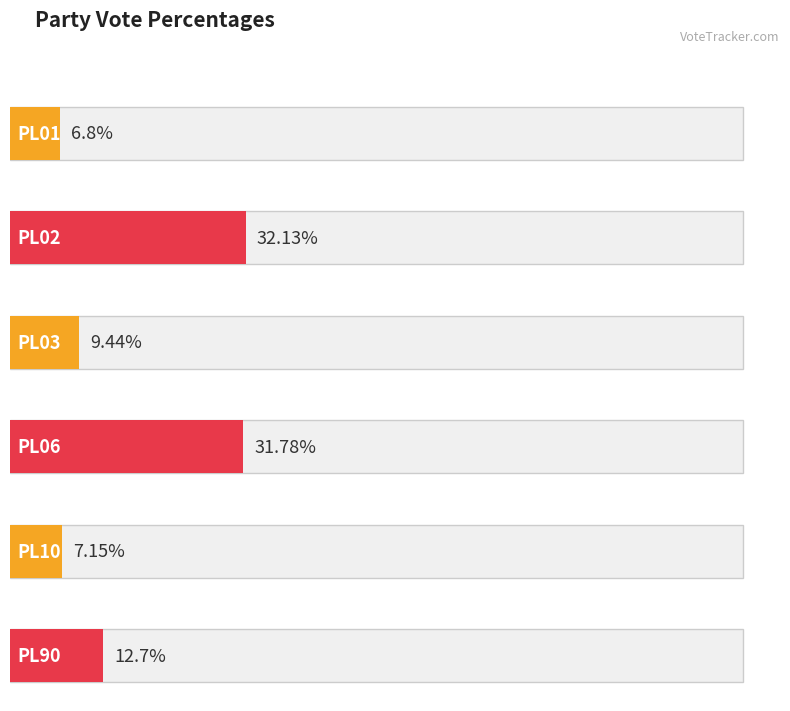

Are the bars horizontal?

Yes